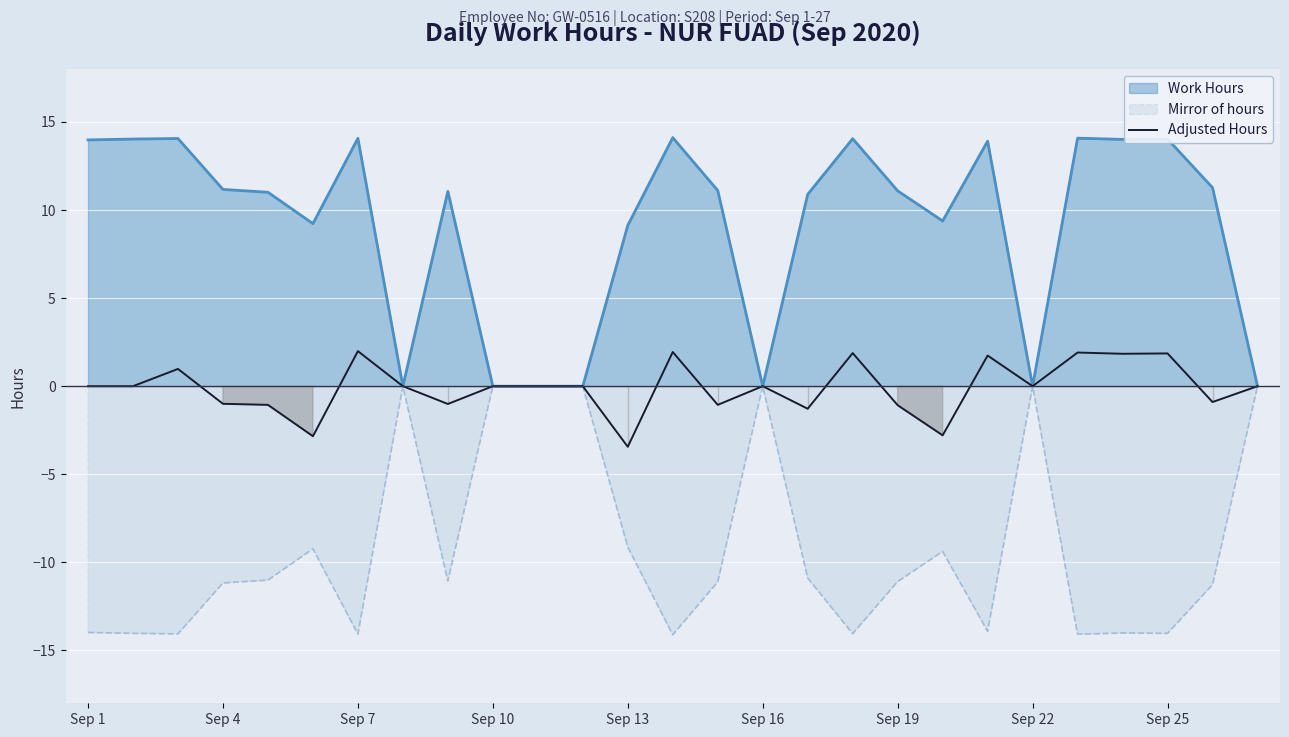

What is the smallest value displayed?

-14.1